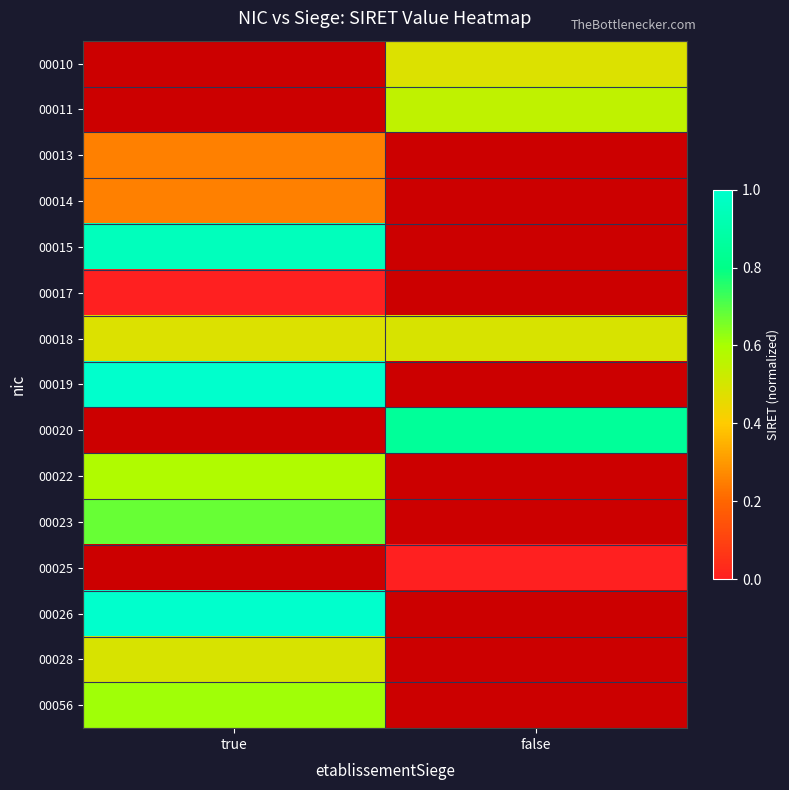

What is the total value across all series at false?

1.9